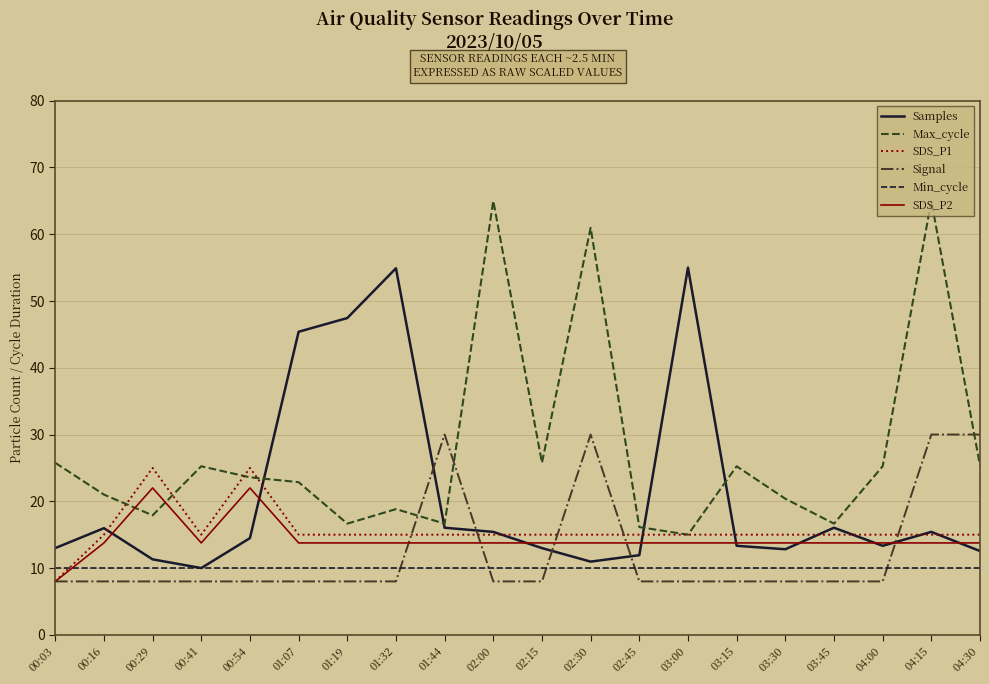

Between which two adjacent categories do Min_cycle and Signal first intersect?

01:32 and 01:44